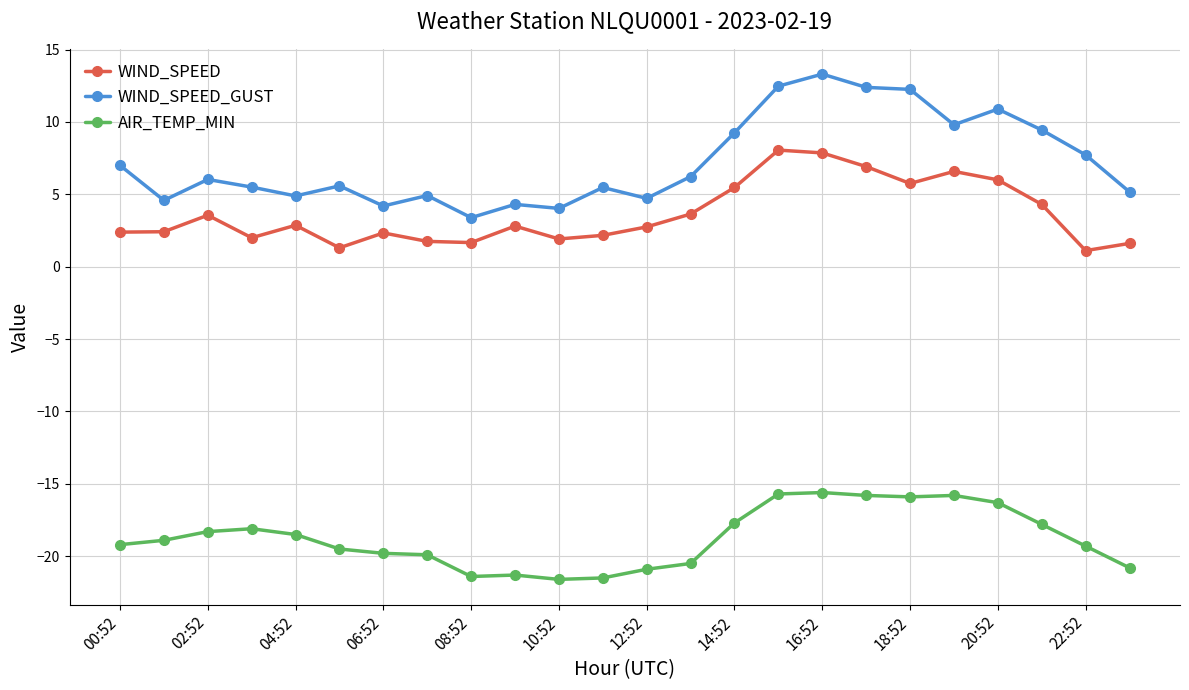

True or false: WIND_SPEED_GUST and WIND_SPEED cross at least once.

False